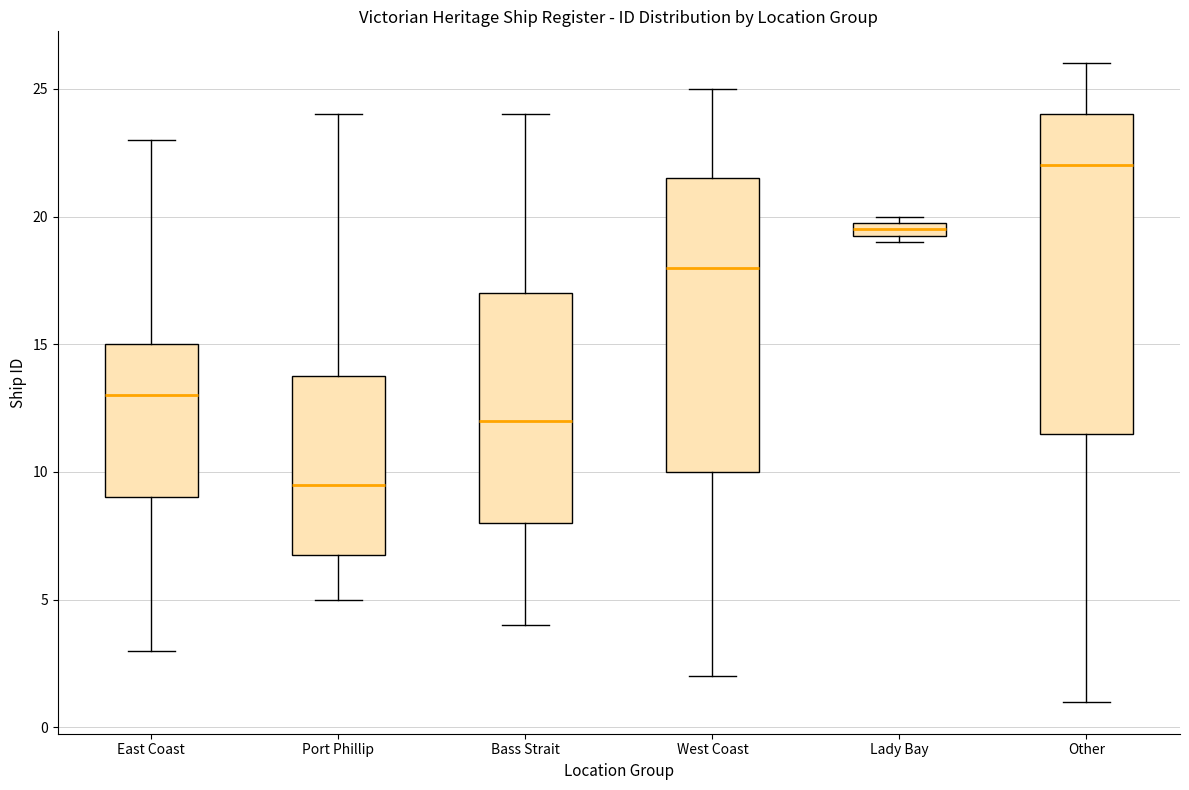

Where is the upper edge of the box for Port Phillip on the y-axis? The values are not printed on the chart, so give them approximately, as read against the axis.

14.0